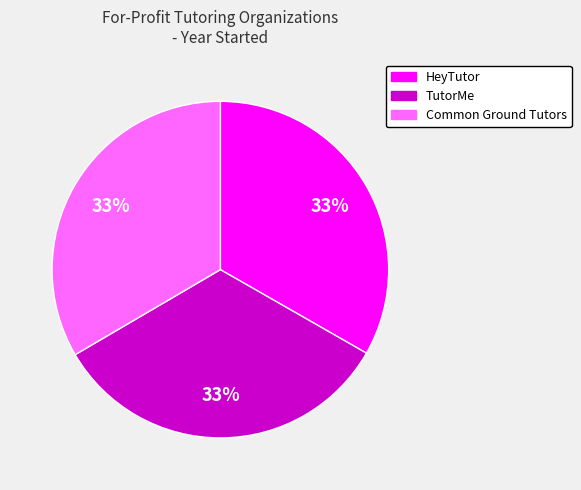

To the nearest percent, what is the combined percentage of TutorMe and Common Ground Tutors?

67%